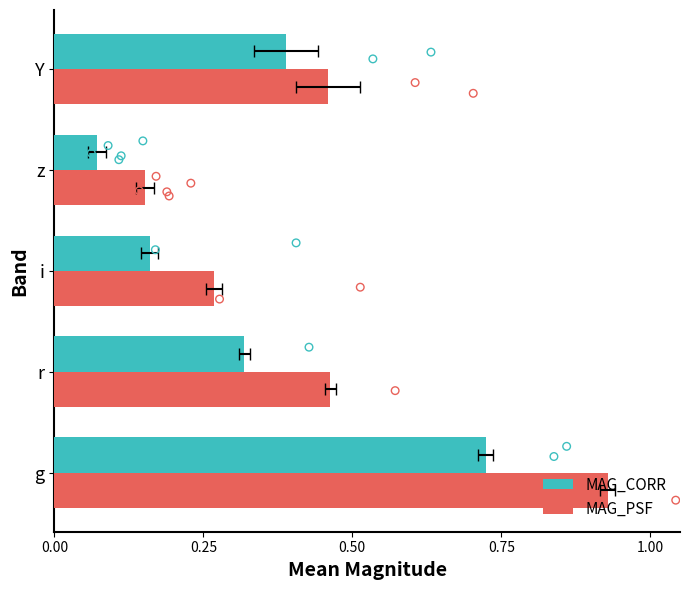

Which series contains the highest Y value?

MAG_PSF